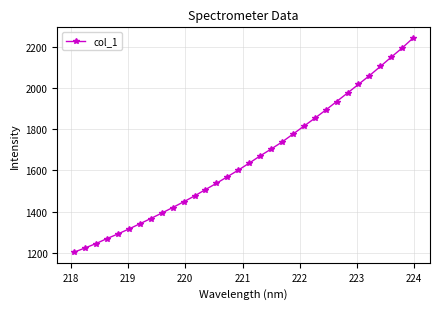

What is the value of the 25th point from the left?

1935.1